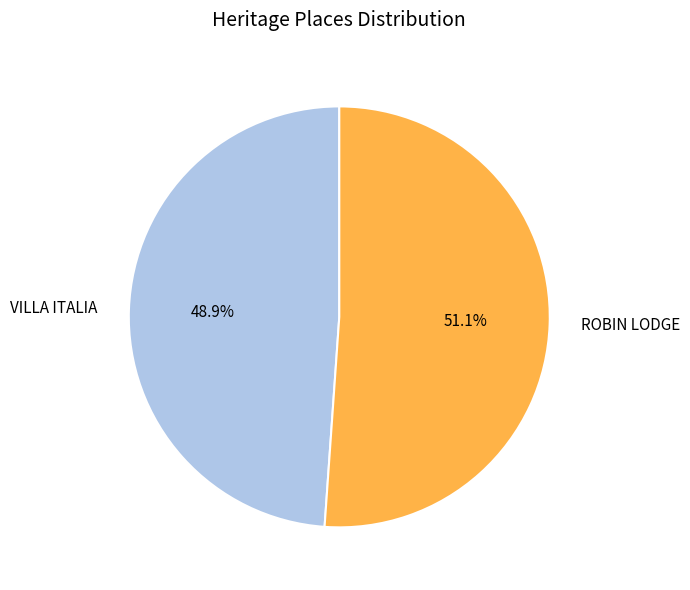

Which category has the biggest portion of the pie?

ROBIN LODGE